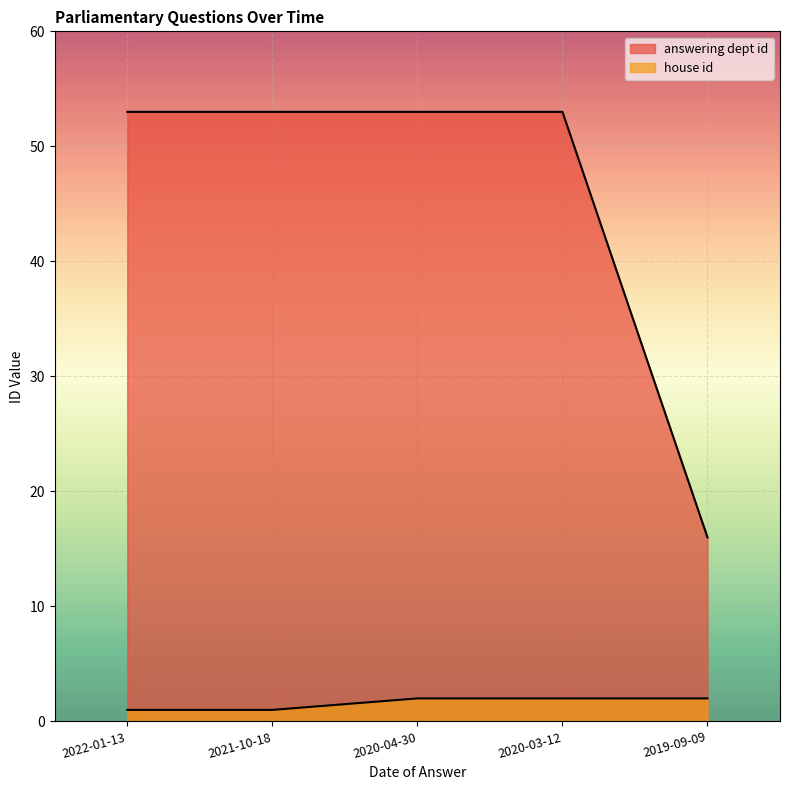

What is the label of the 3rd point from the right?

2020-04-30